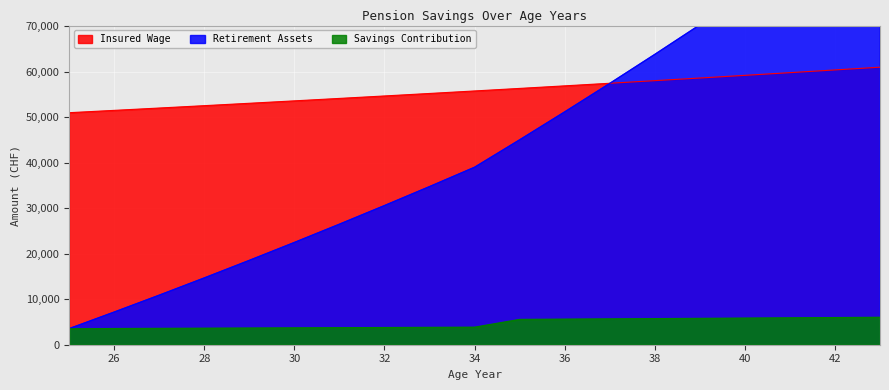

Which has a higher value, 43 or 25?

43